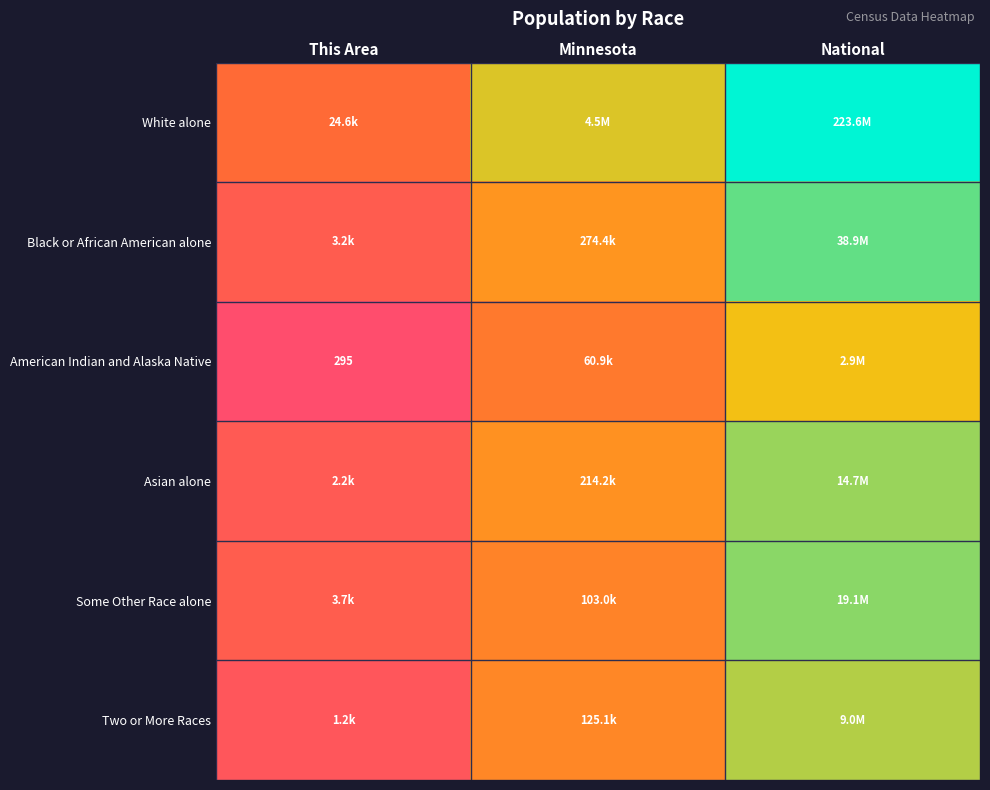

Which series has the largest total across all categories?

White alone